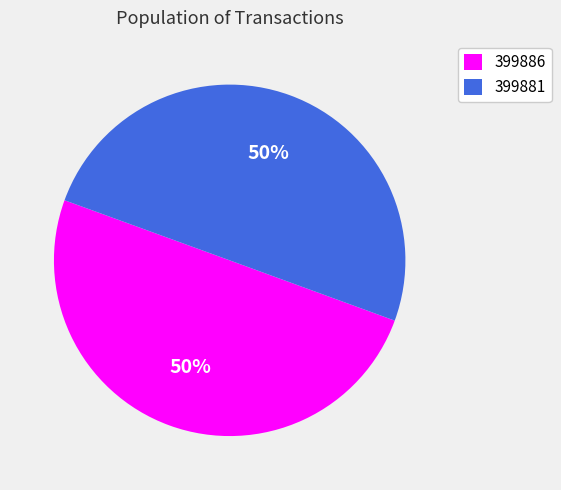

To the nearest percent, what percentage of the pie is 399886?

50%